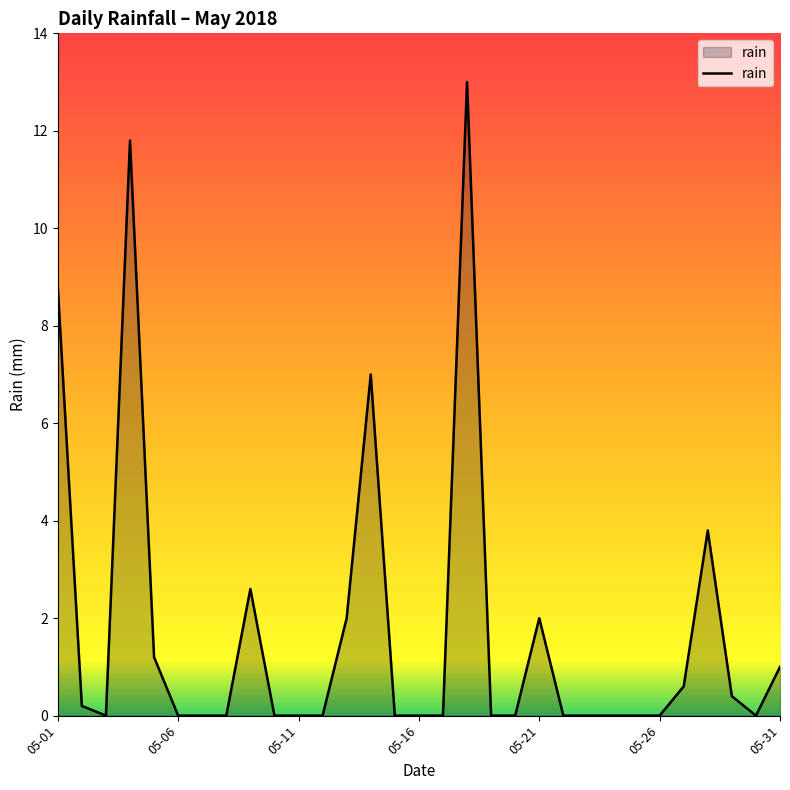

What is the greatest value displayed?

13.0